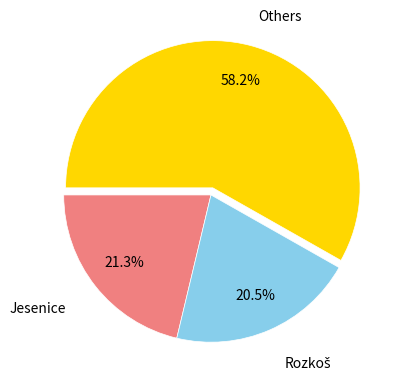

Does any single category account for the majority?

Yes